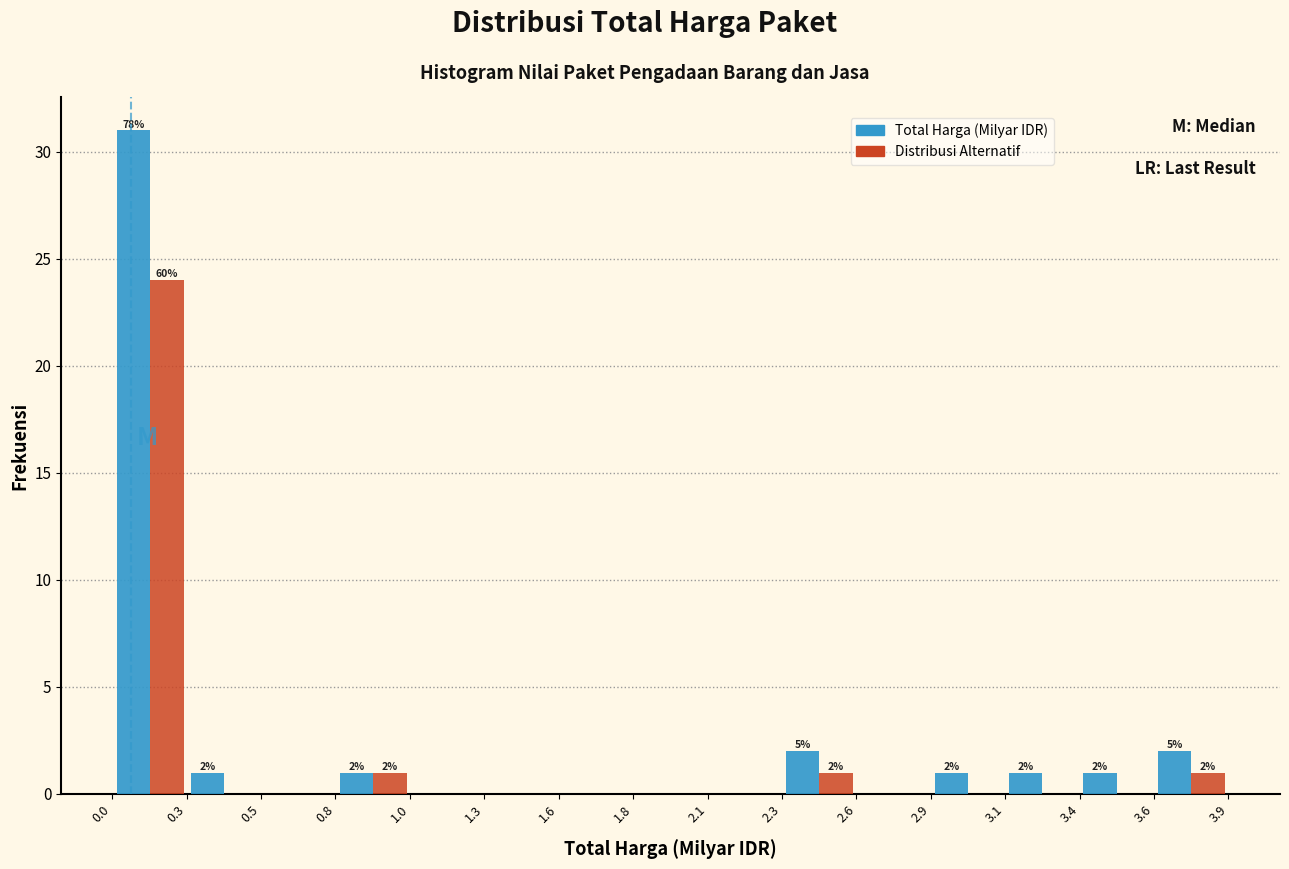

In the Total Harga (Milyar IDR) series, which range on the x-axis has the tallest bar?

0.00 to 0.25